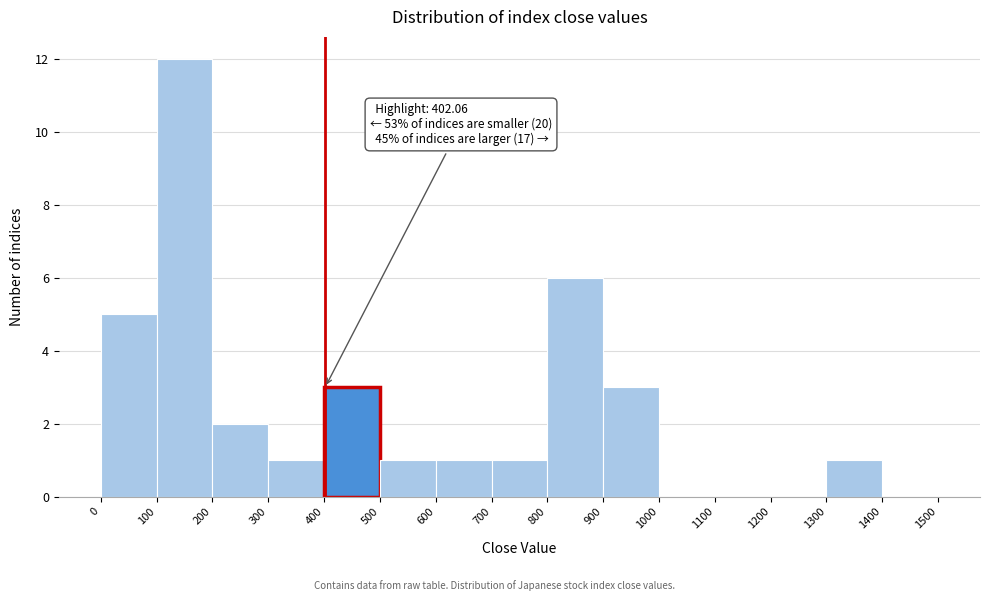

Which range on the x-axis has the tallest bar?

100 to 200